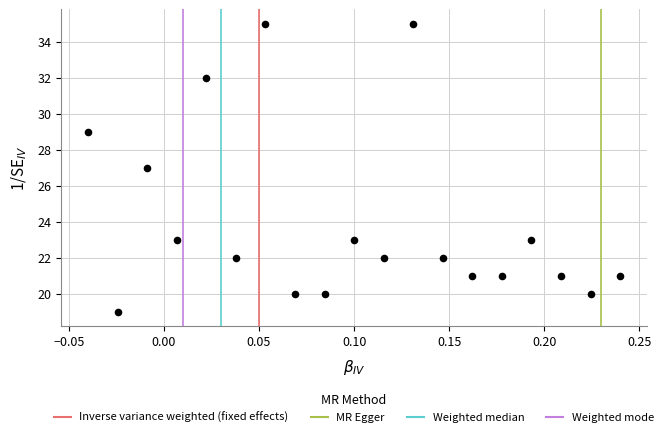

What is the range of Y values (max minus min)?

16